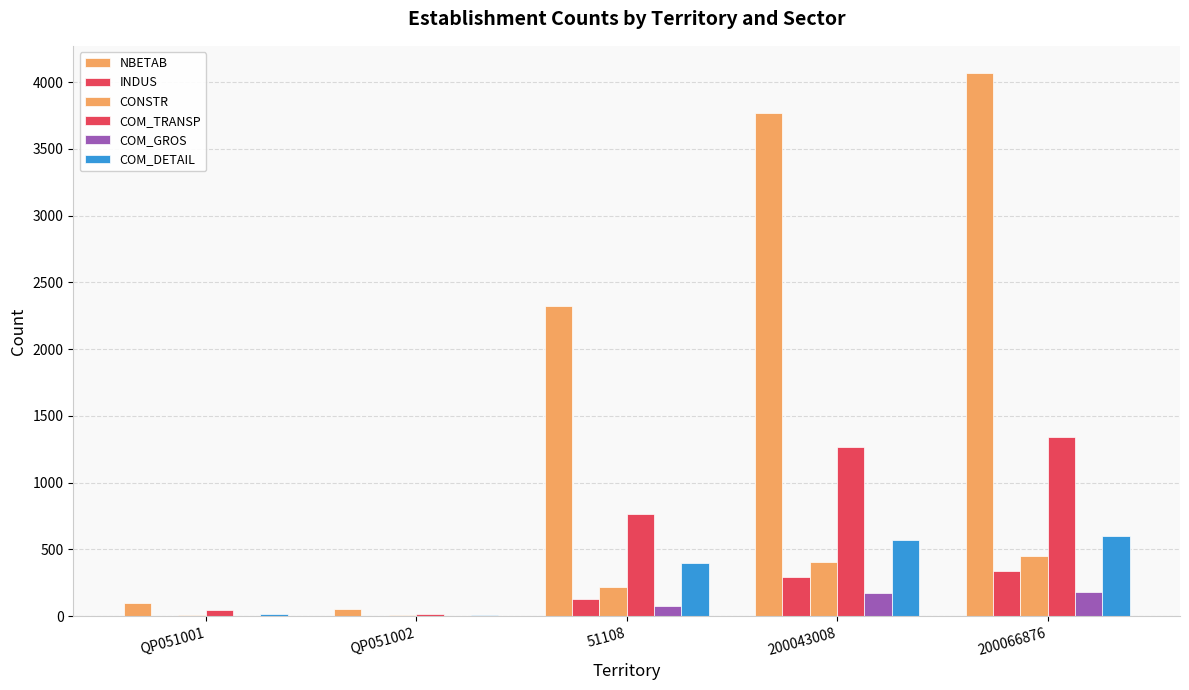

What is the approximate value of COM_DETAIL at 51108?

398